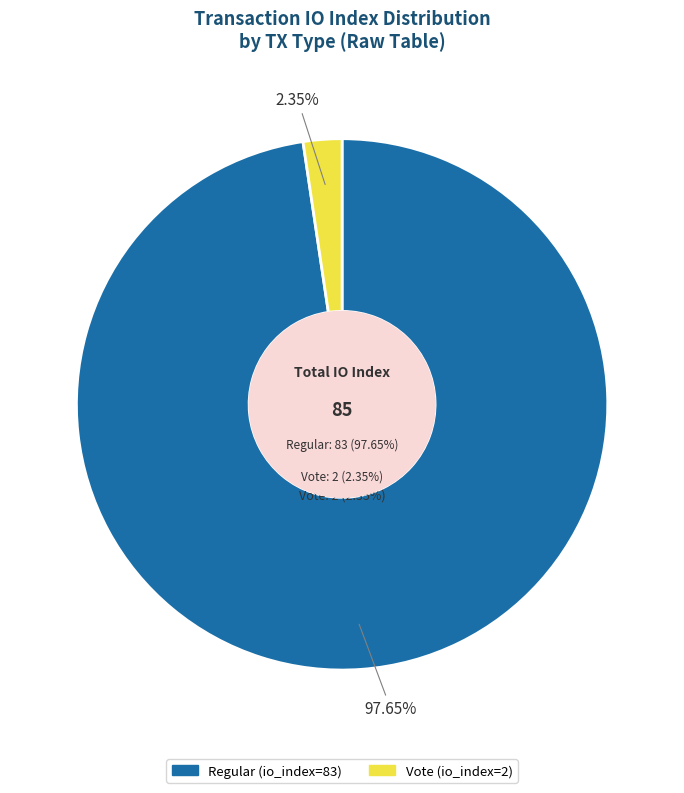

What percentage is the Regular (io_index=83) slice, to the nearest percent?

98%